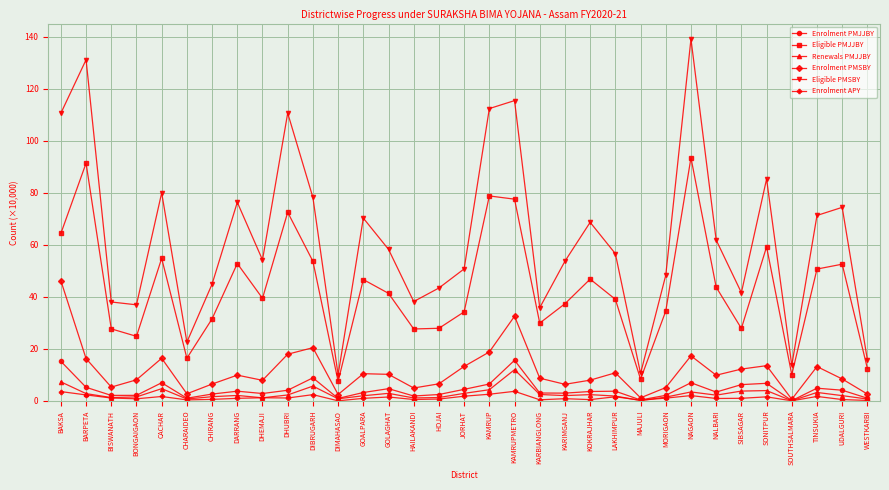

What value does the Enrolment APY series have at KARBIANGLONG?

0.5